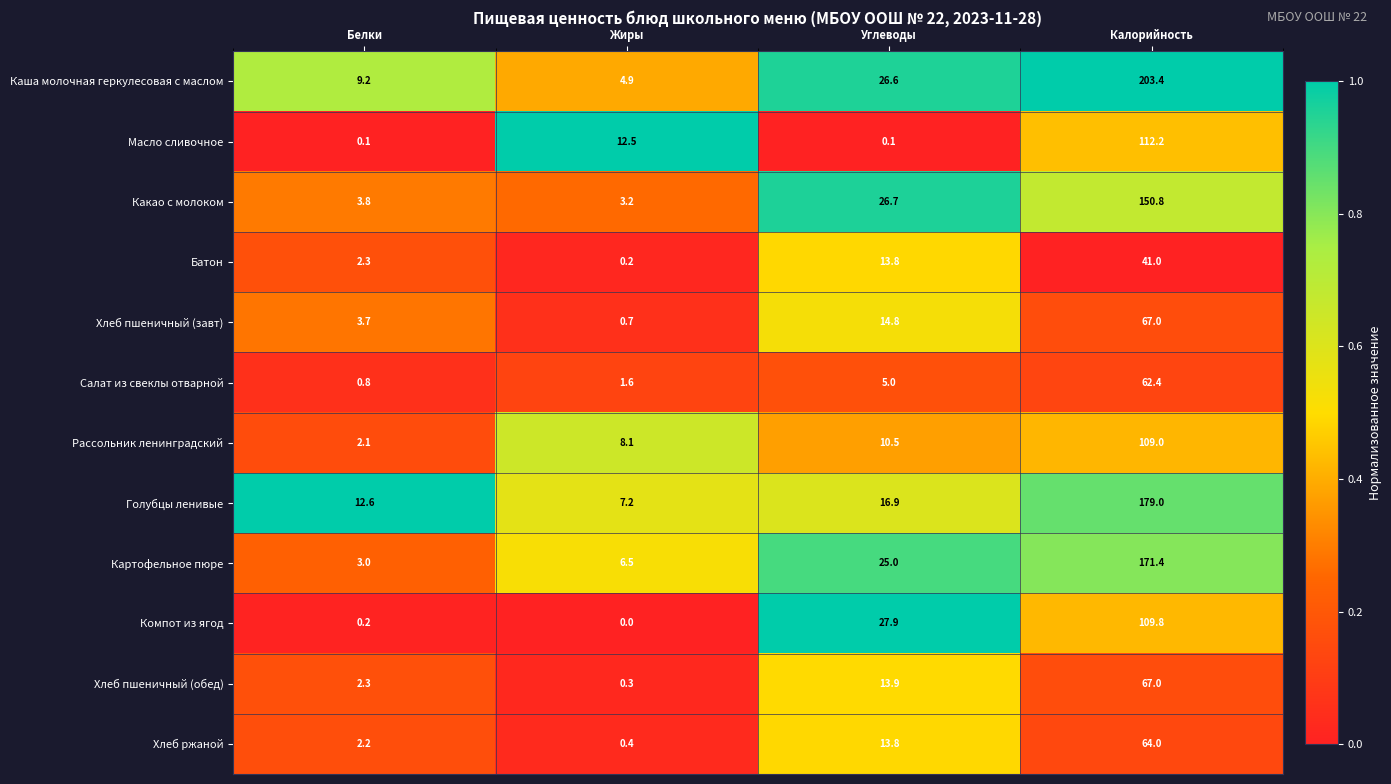

Which category has the lowest value across all series?

Жиры